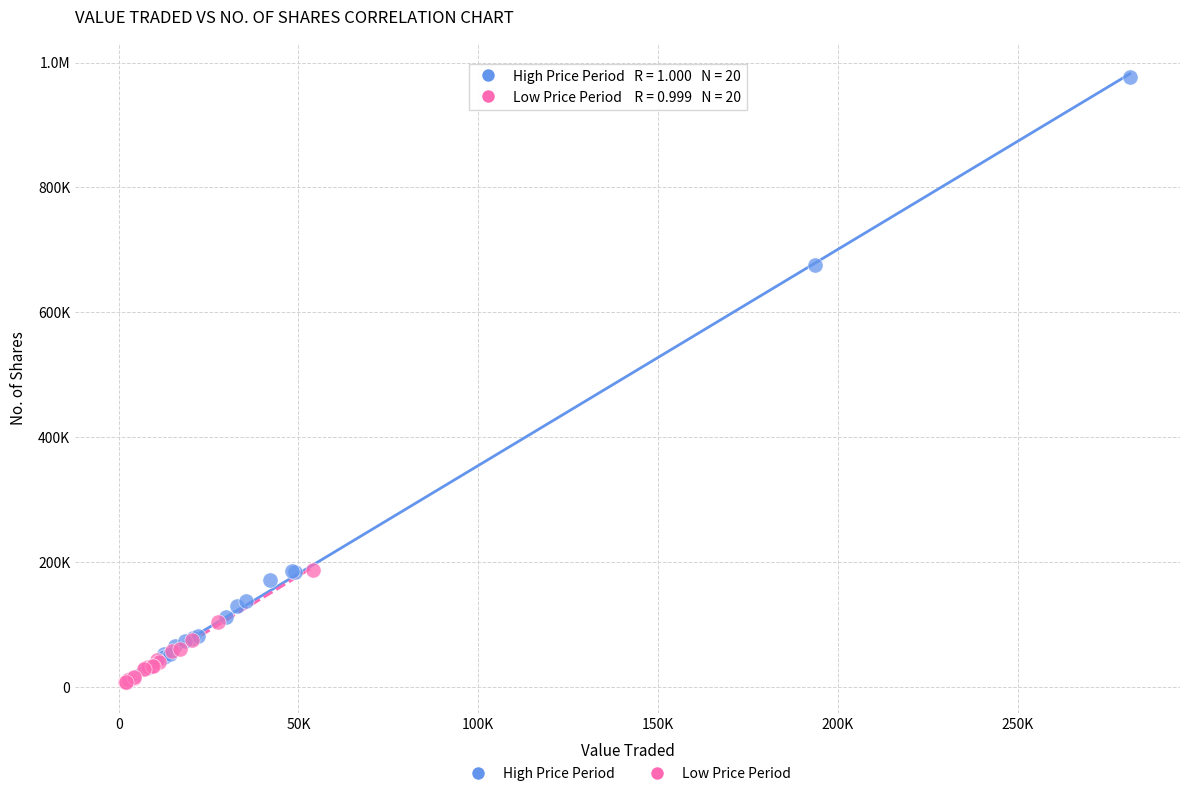

What are all the series names shown in the legend?

High Price Period, Low Price Period